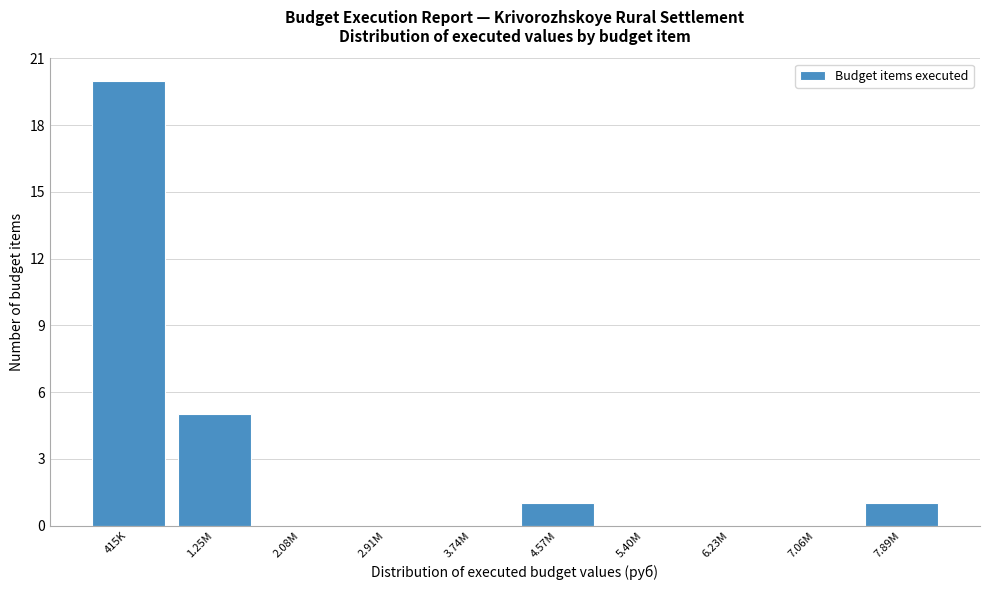

Reading left to right, extract all data points from this chart.

415K=20	1.25M=5	2.08M=0	2.91M=0	3.74M=0	4.57M=1	5.40M=0	6.23M=0	7.06M=0	7.89M=1